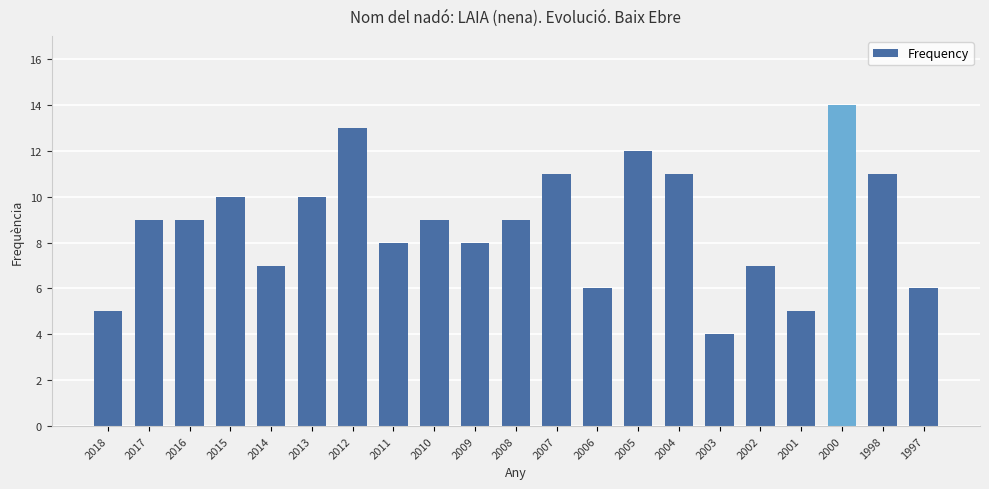

What is the change in value from 2015 to 1997?

-4